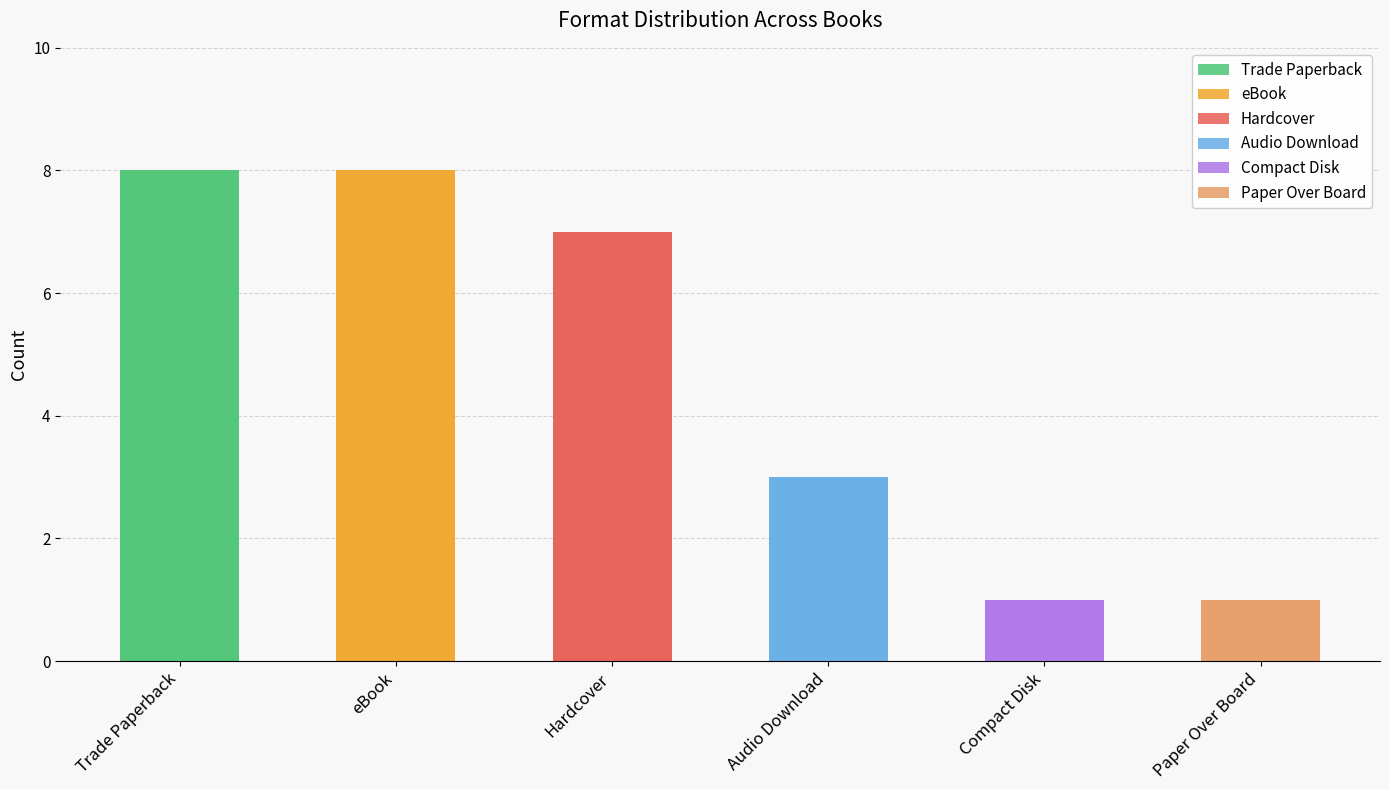

Which series has the largest range (max minus min)?

Trade Paperback